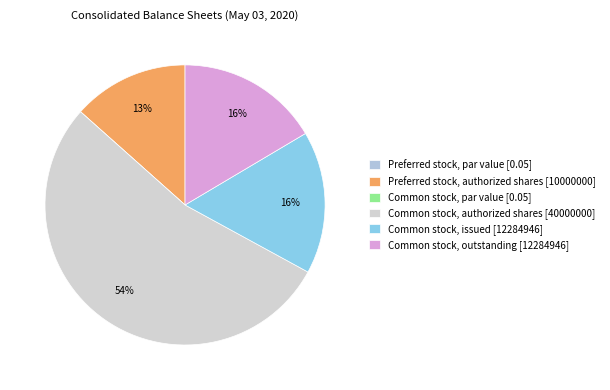

Count the number of slices in the pie.

6